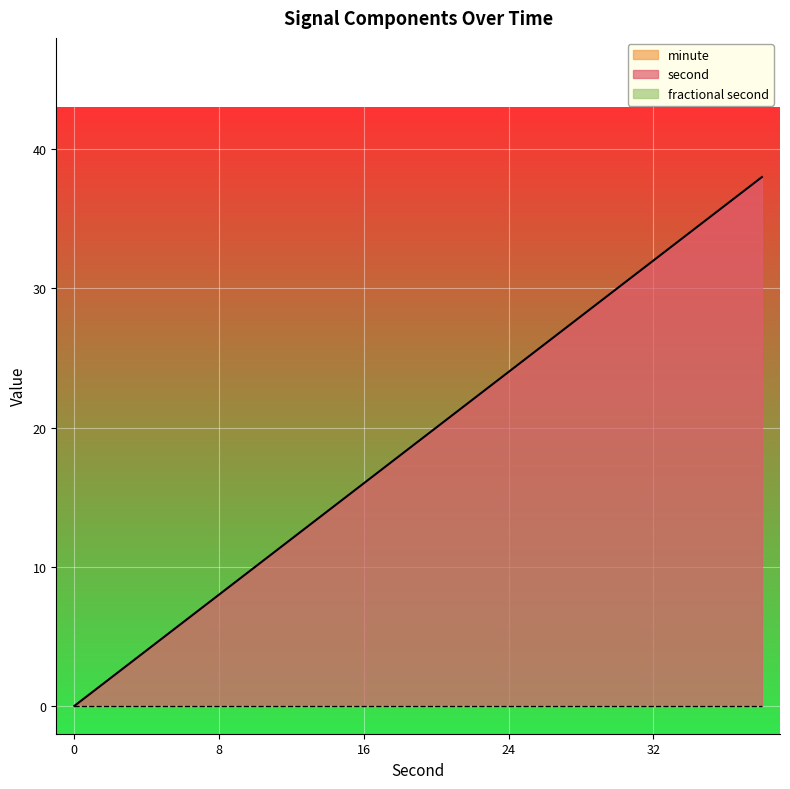

Rank the series by their maximum value, from lowest to highest.

minute, fractional second, second